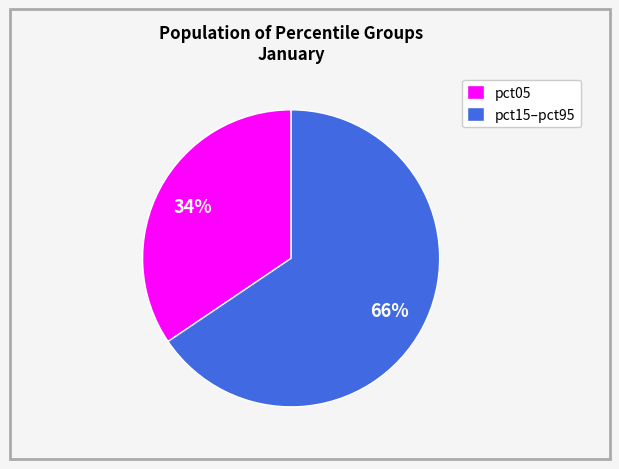

Do pct15–pct95 and pct05 together represent more than half of the pie?

Yes